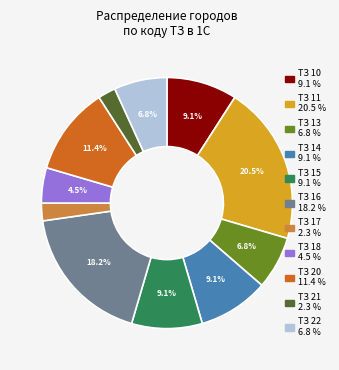

Is there a majority slice in this chart?

No